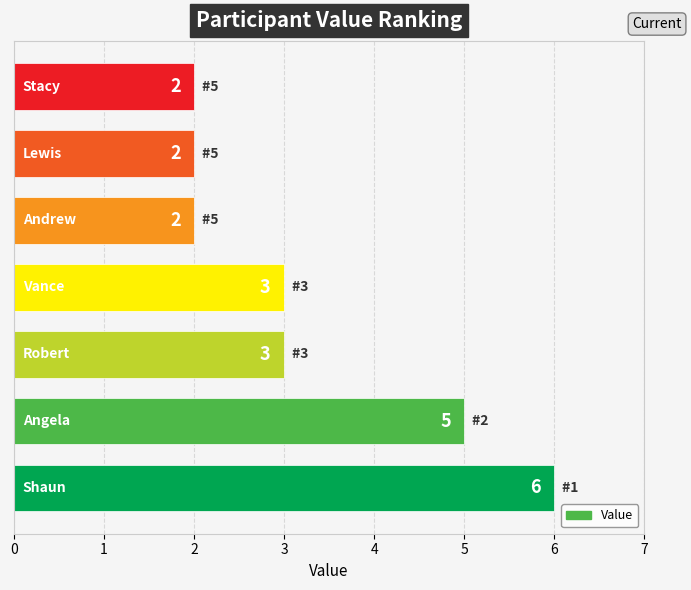

How many data points are less than 3?

3